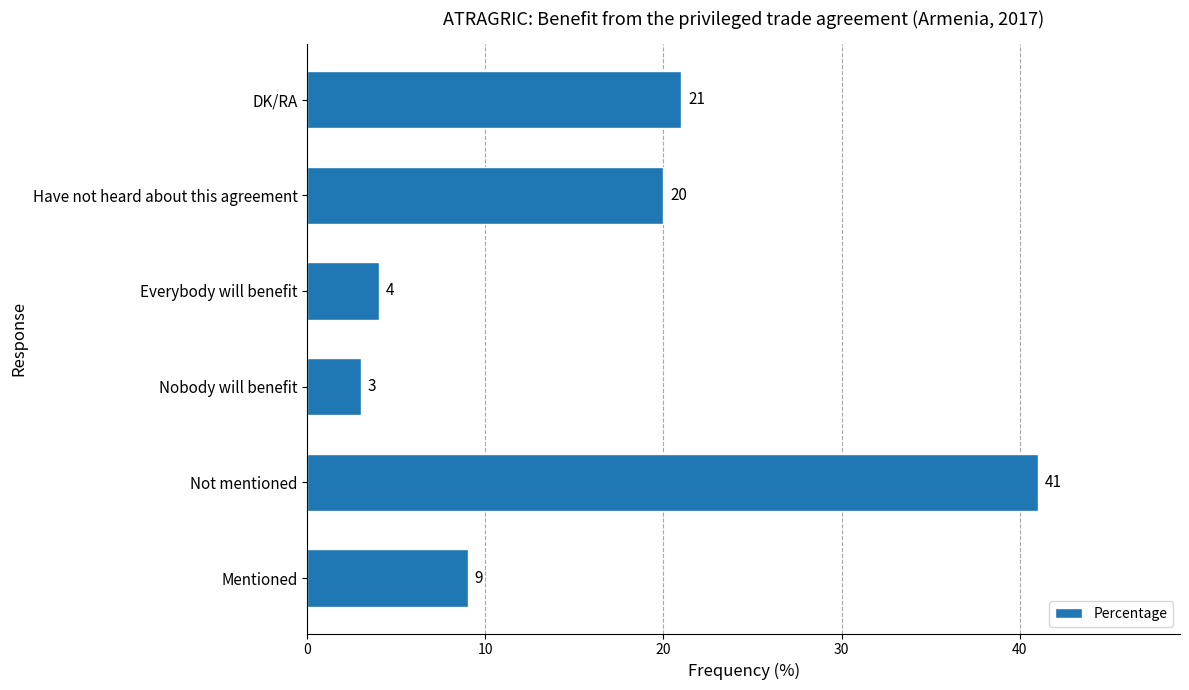

What is the greatest value displayed?

41